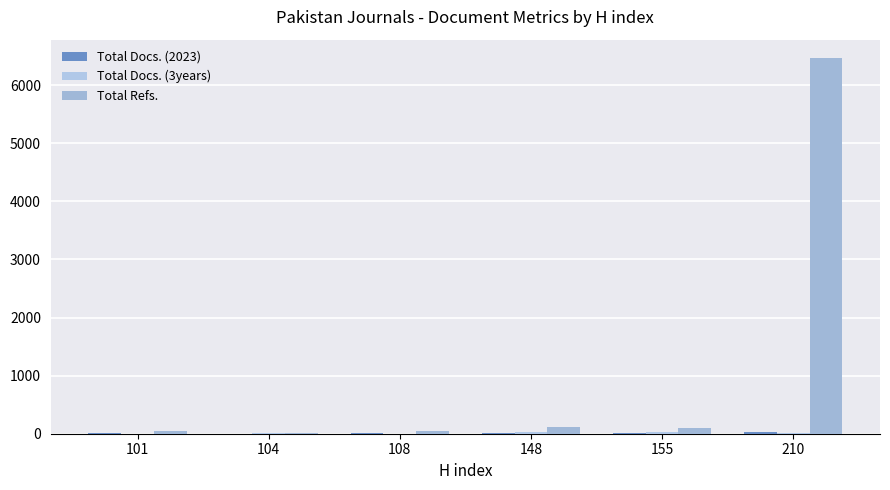

How many groups of bars are there?

6